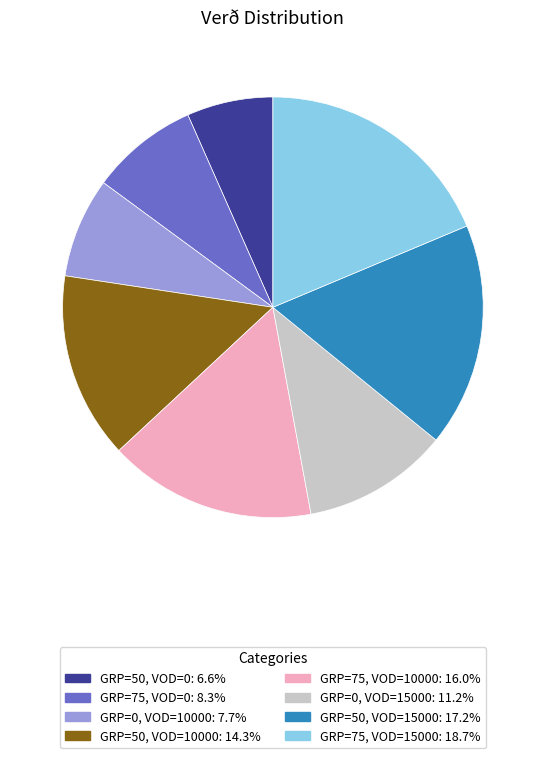

Count the number of slices in the pie.

8